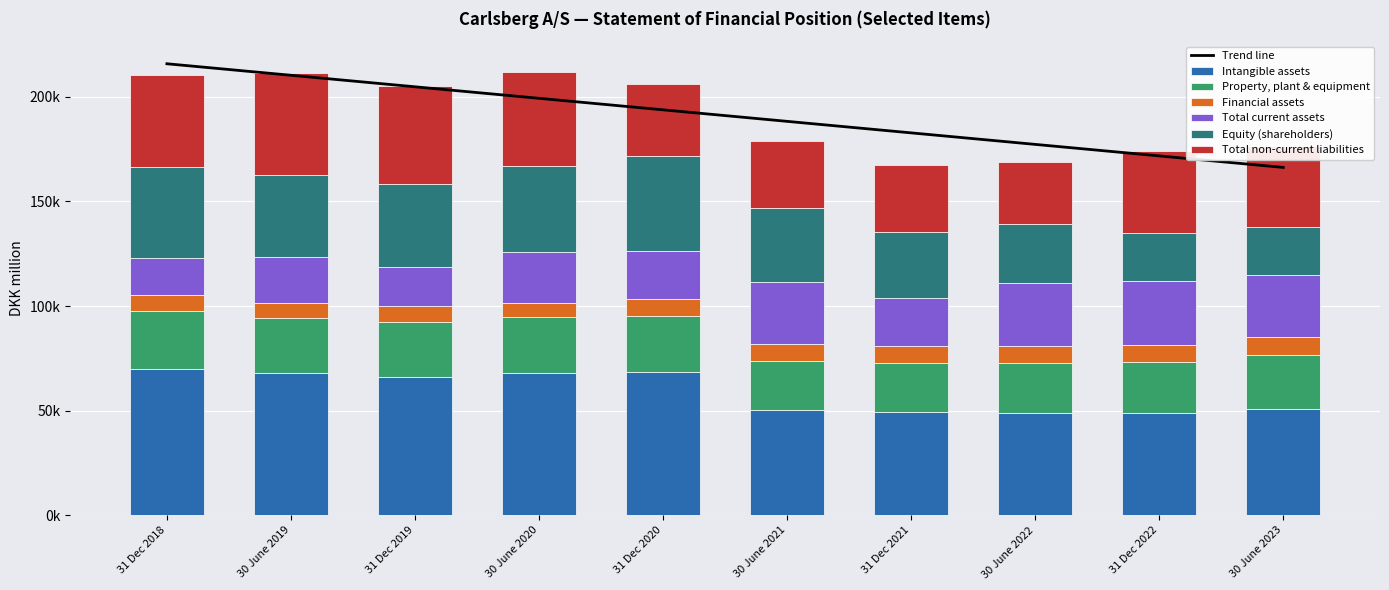

What is the difference between the maximum and minimum values in the Equity (shareholders) series?

22429